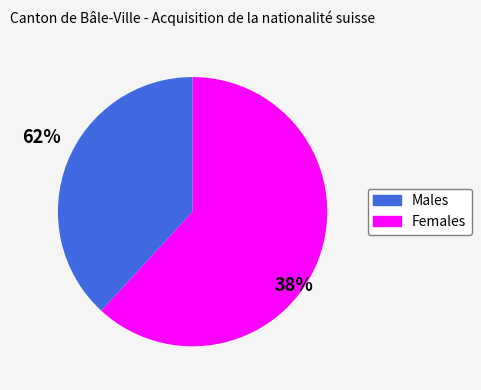

Is there any slice that represents more than half of the pie?

Yes